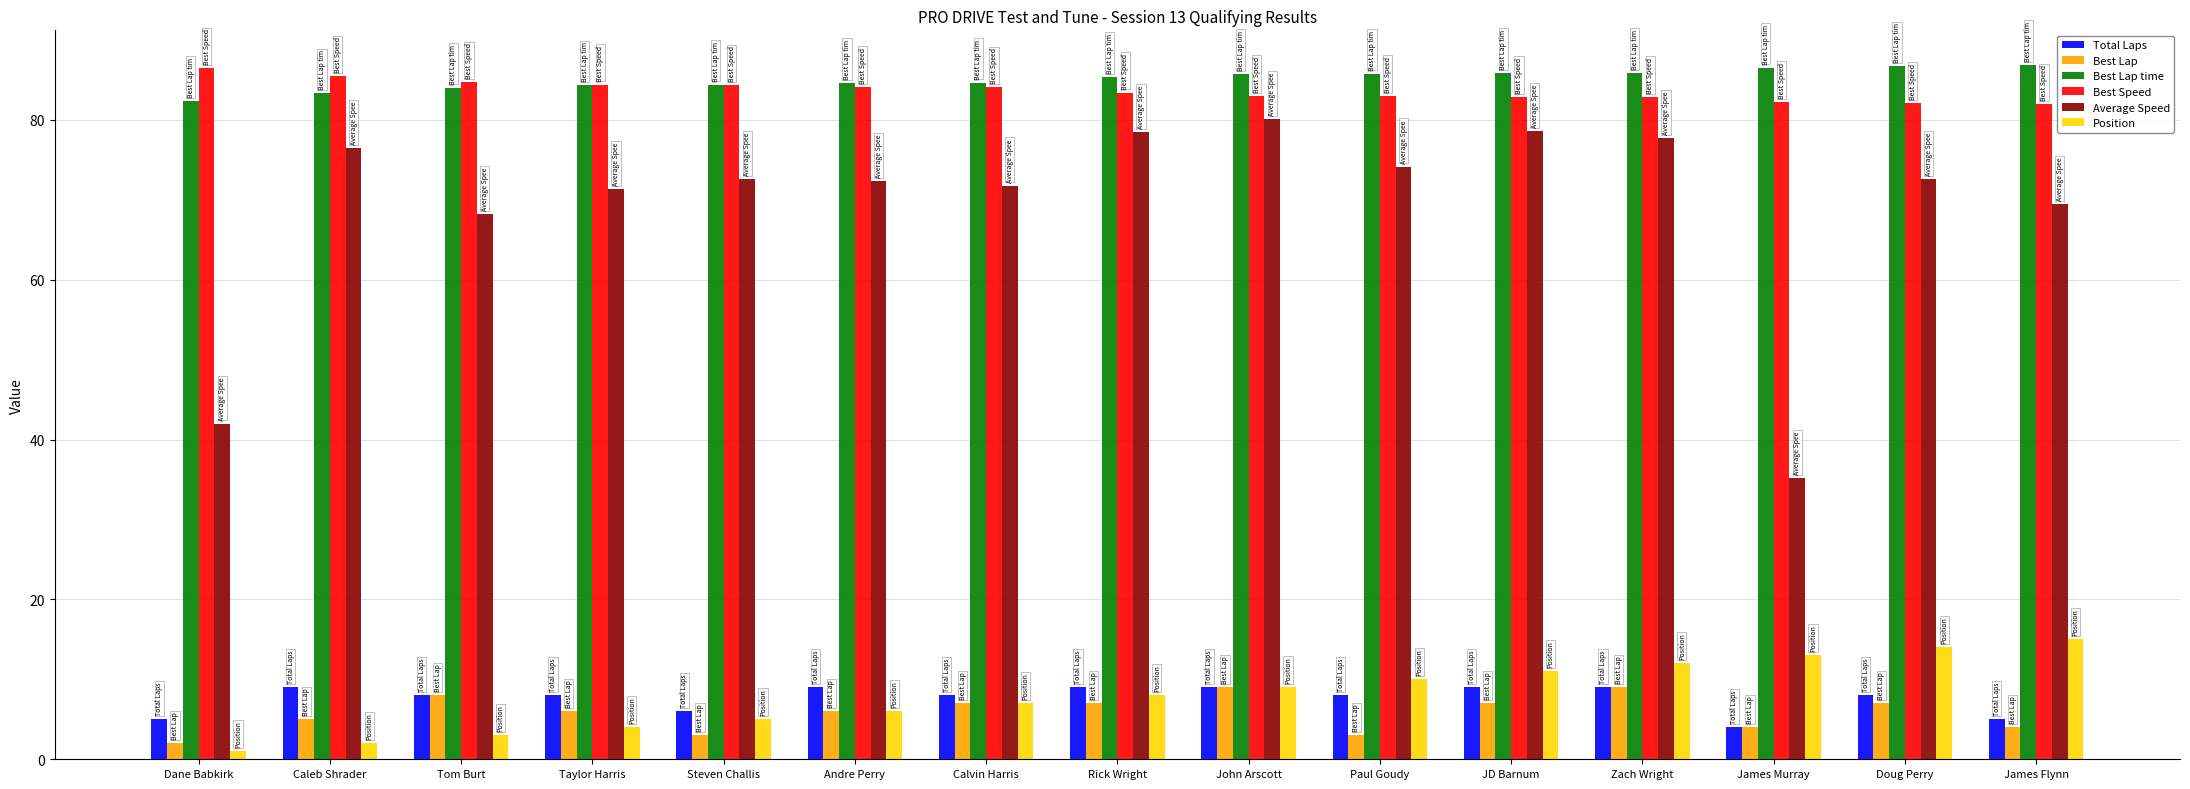

What is the sum of the Best Lap time values at James Murray and Calvin Harris?

171.2